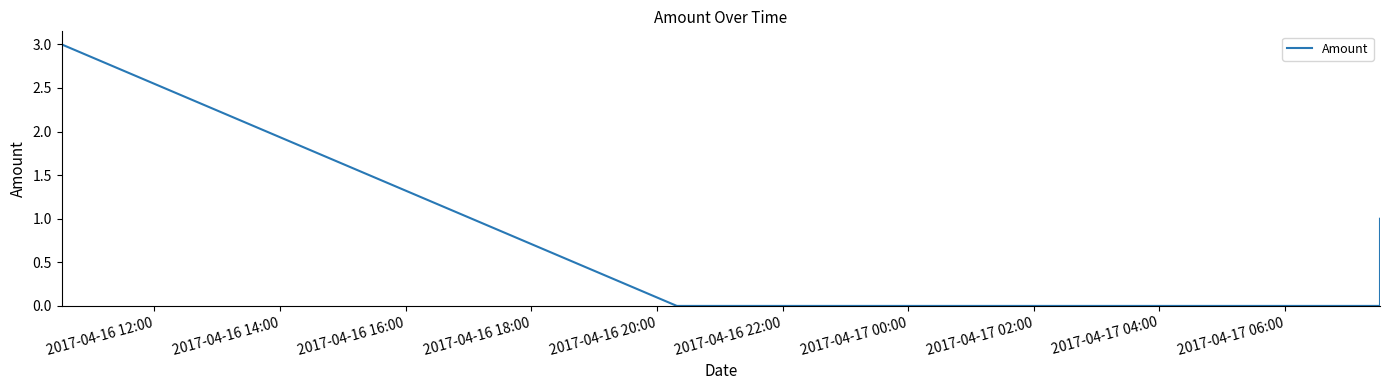

How many lines are shown in the chart?

1